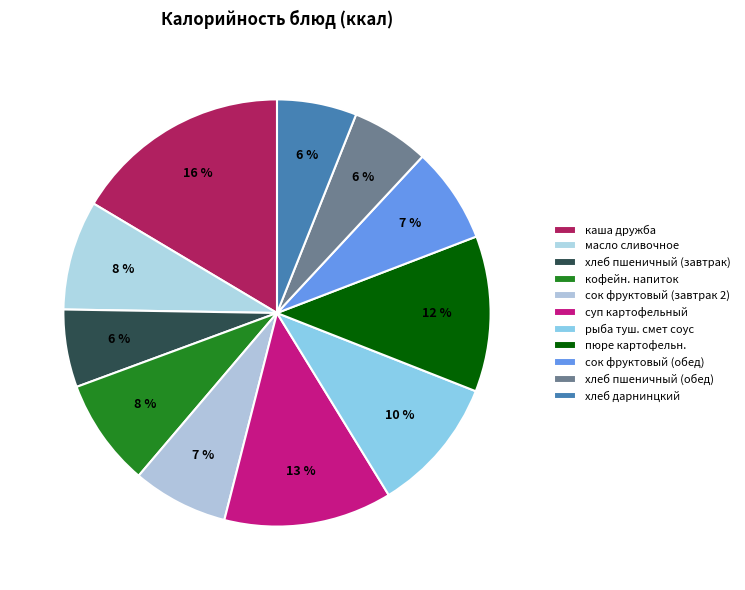

What percentage is the сок фруктовый (обед) slice, to the nearest percent?

7%